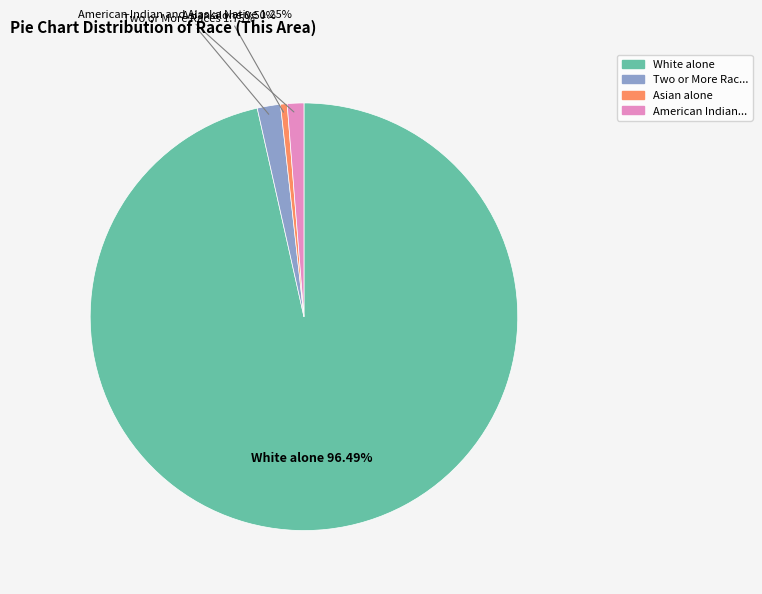

Rank the categories by value from highest to lowest.

White alone, Two or More Races, American Indian and Alaska Native, Asian alone